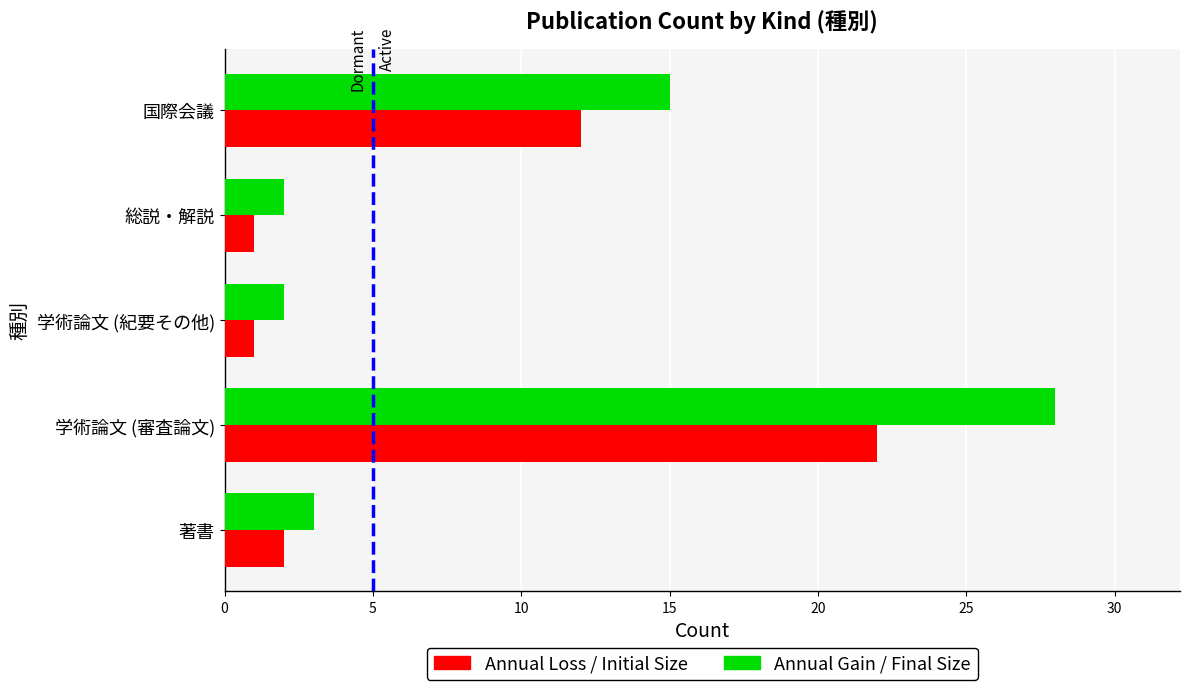

What is the difference between the second highest and second lowest values in the Annual Gain / Final Size series?

13